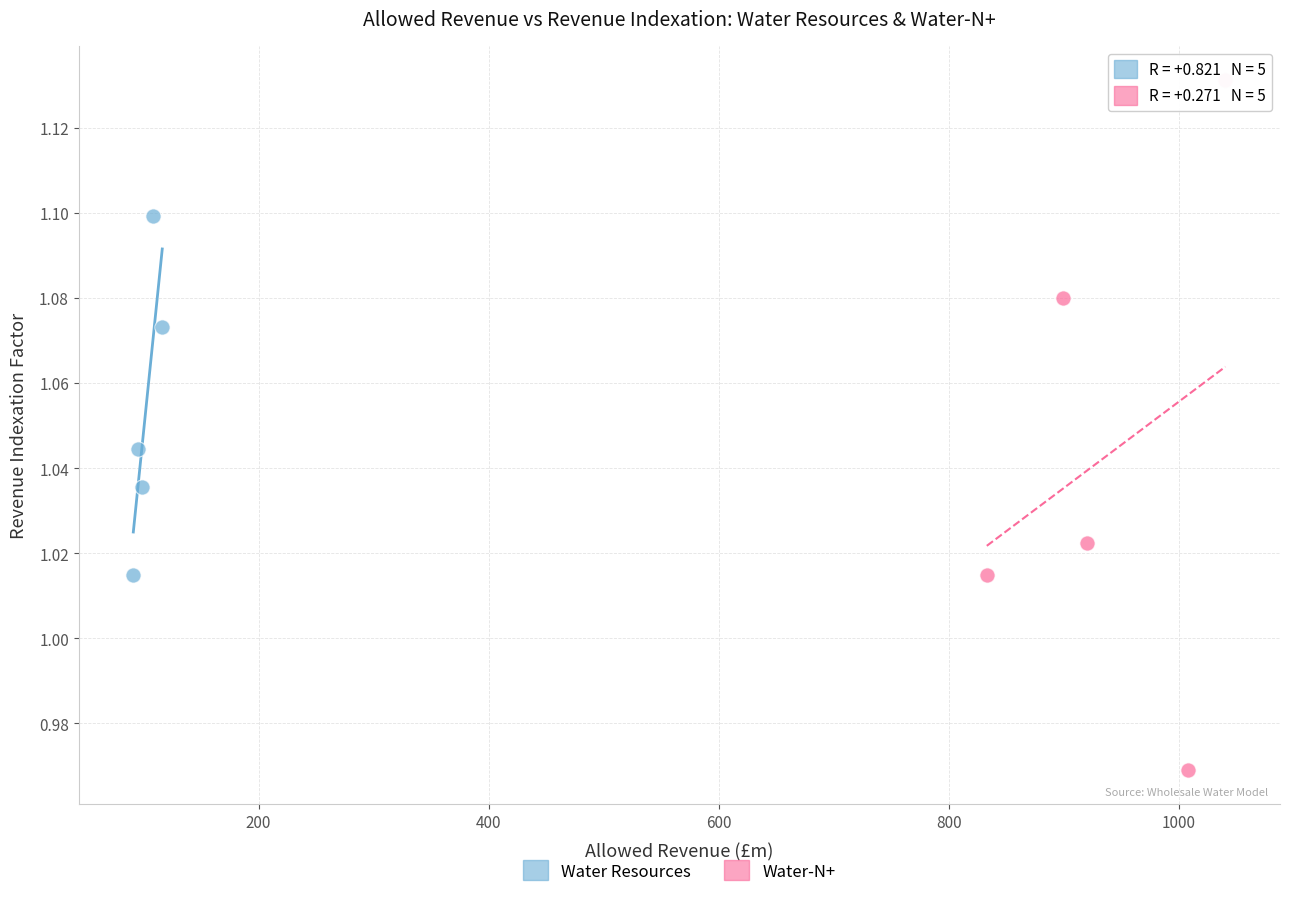

What are all the series names shown in the legend?

Water Resources, Water-N+